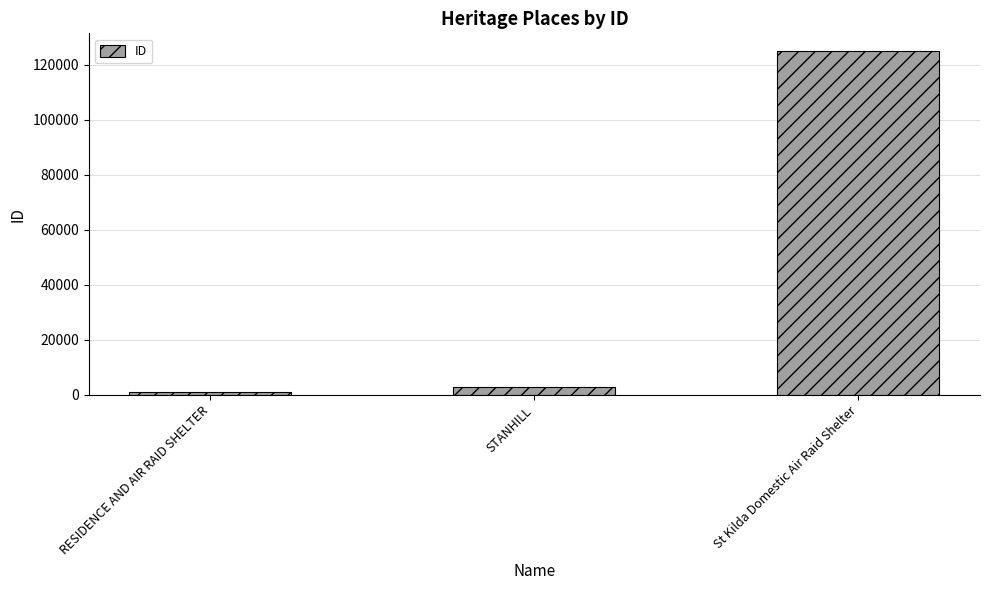

What is the value of the 1st bar from the left?

1116